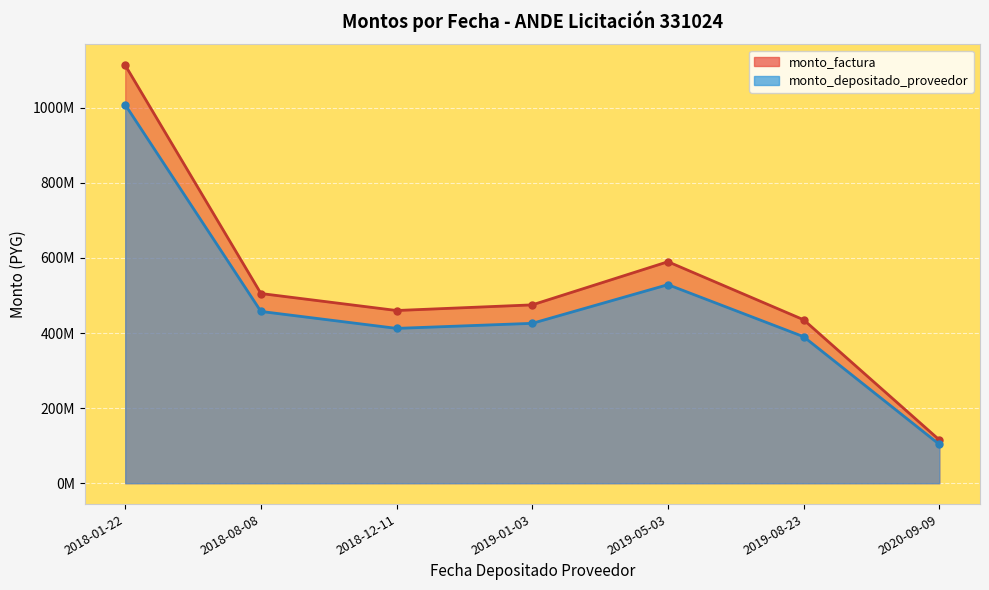

Where is monto_depositado_proveedor nearest to the value 555871691?

2019-05-03